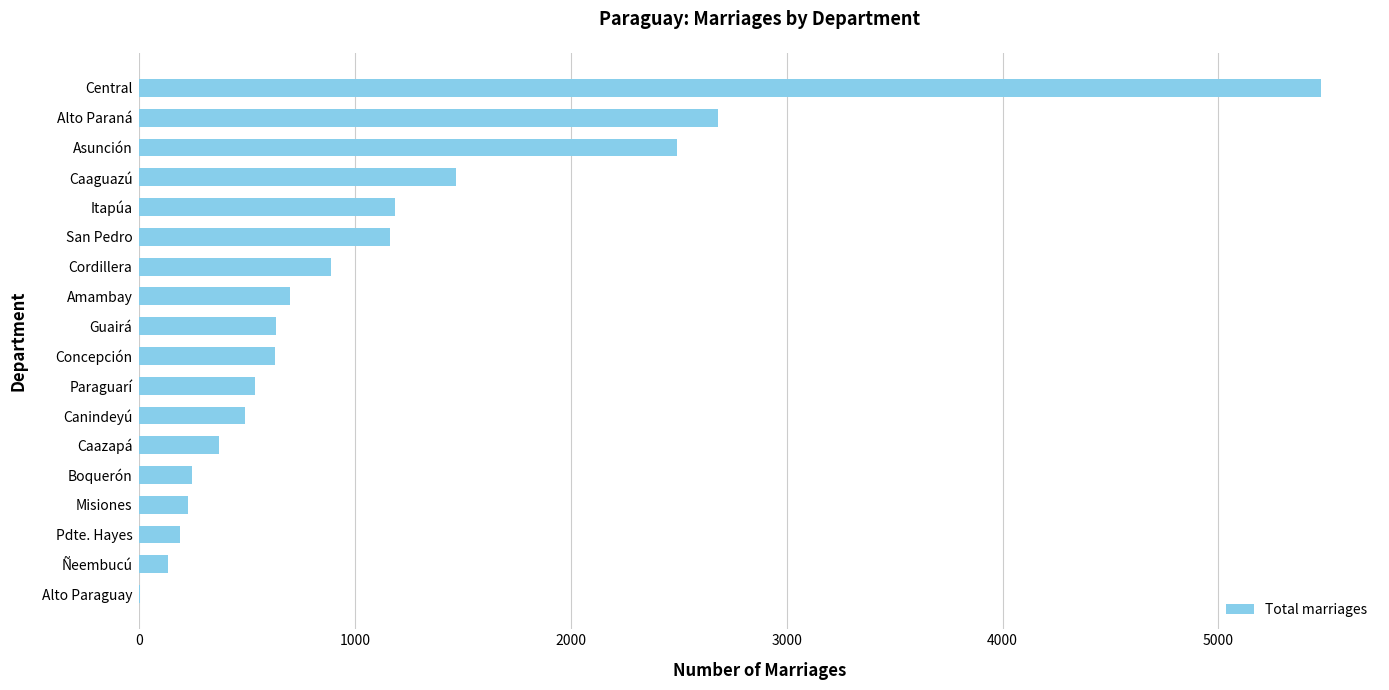

What is the average value?

1084